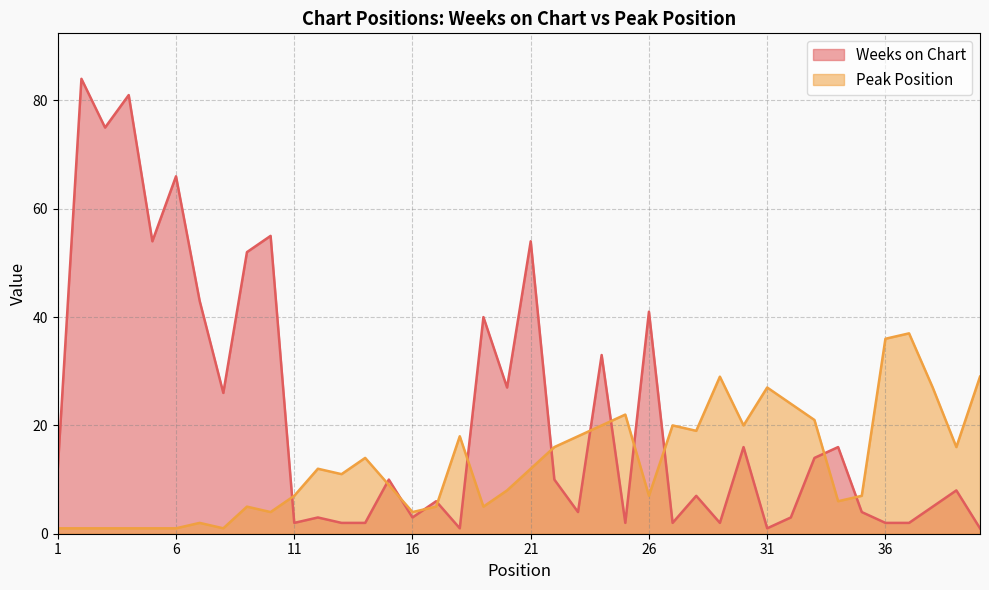

What is the spread (max minus min) of values at 35?

3